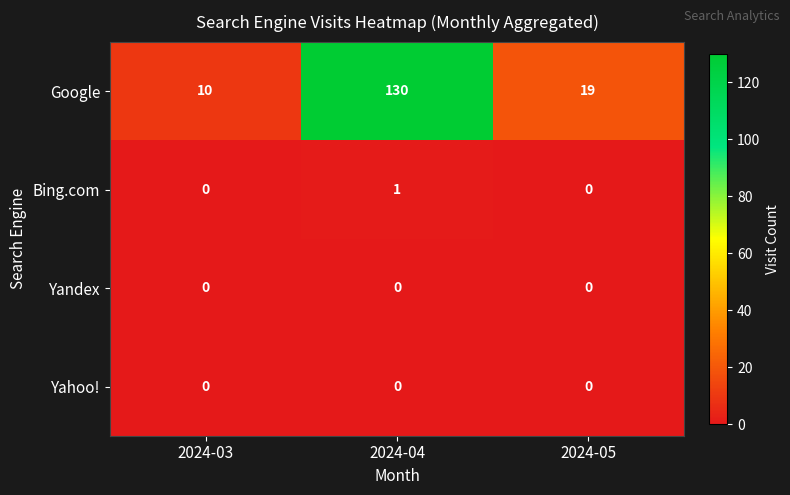

What is the average value of the Google series?

53